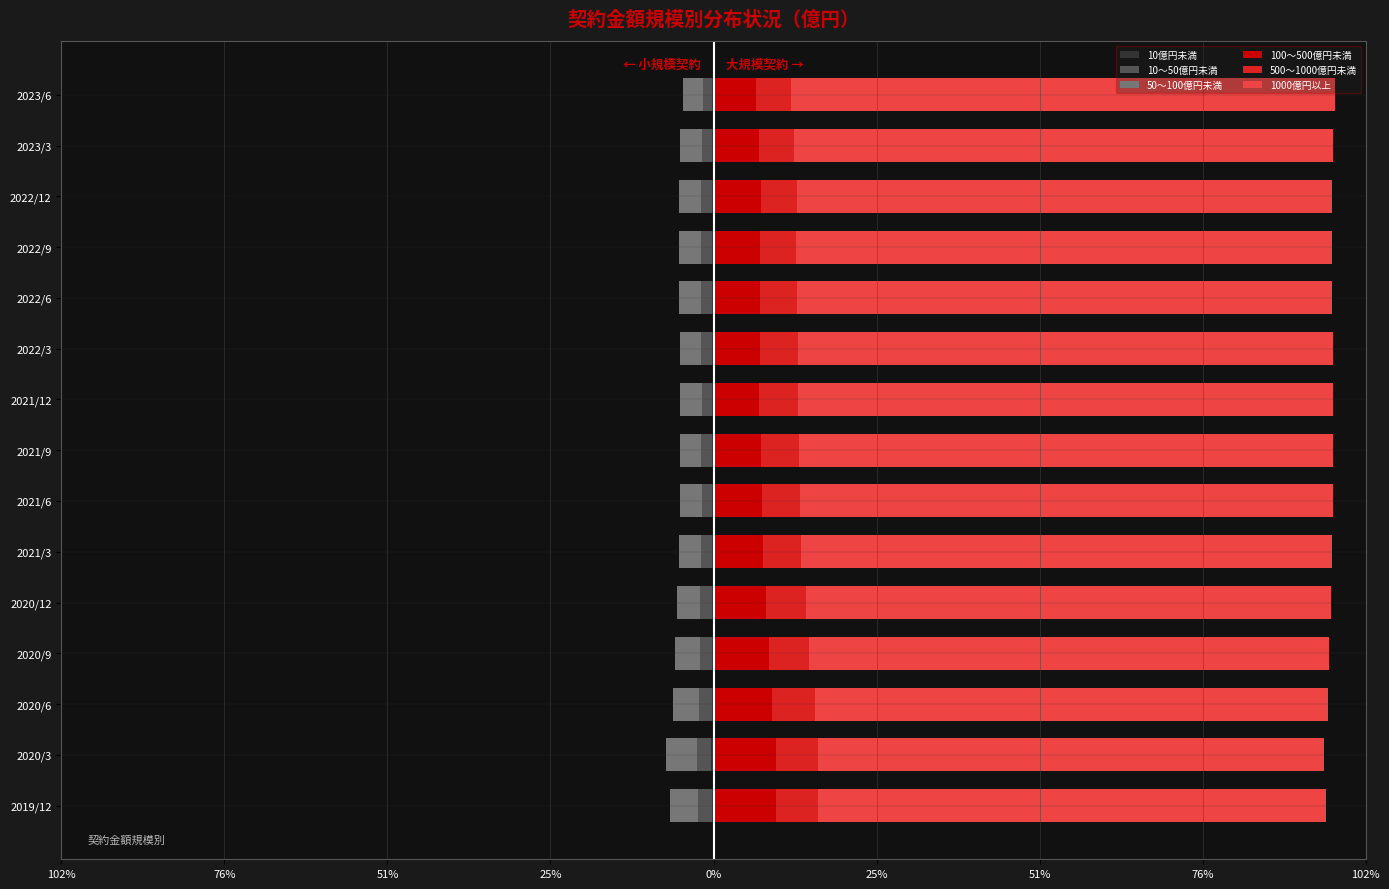

How many distinct data groups are displayed?

6